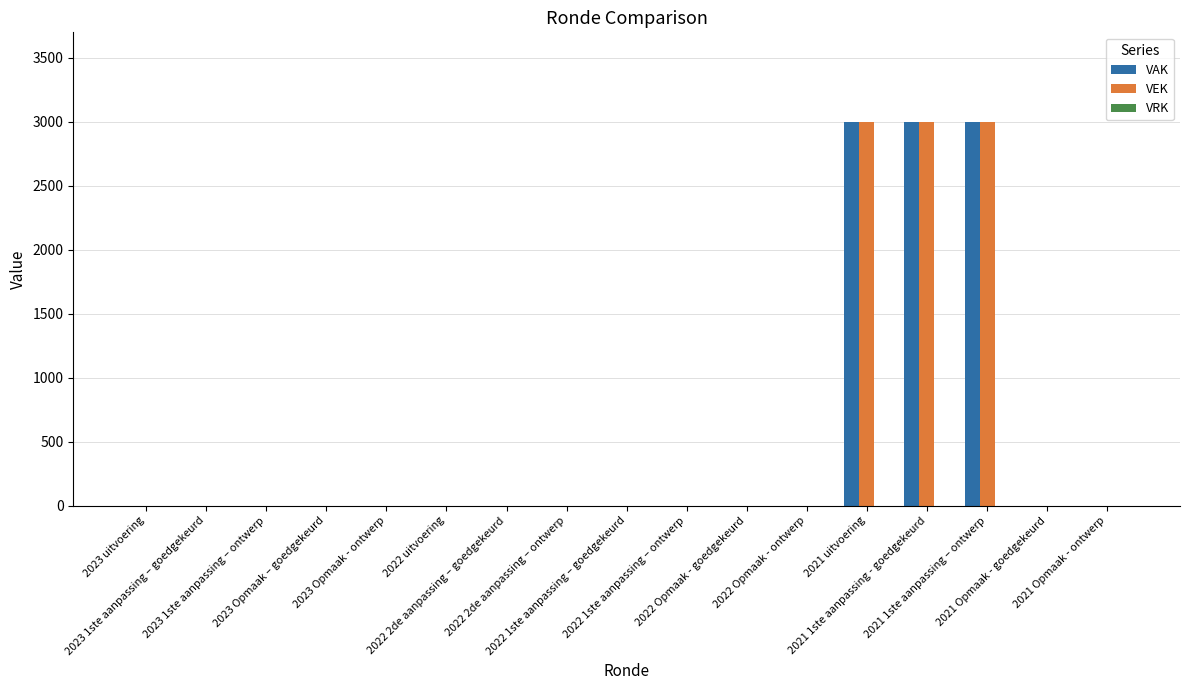

What is the sum of all VAK values?

9000